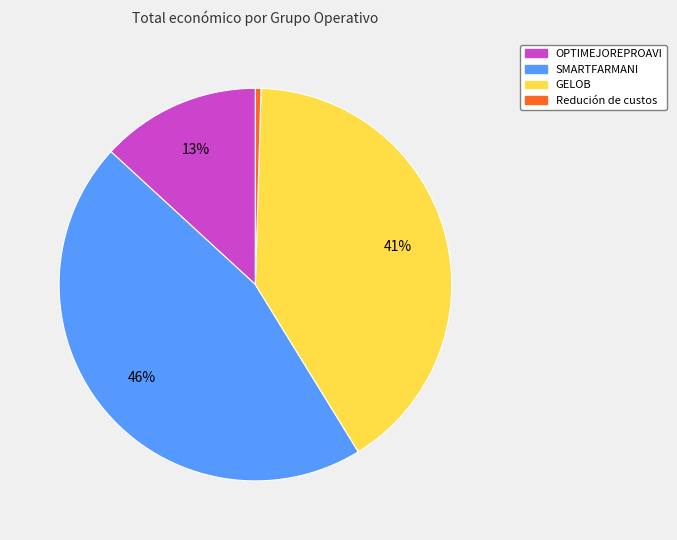

To the nearest percent, what is the average slice percentage?

25%